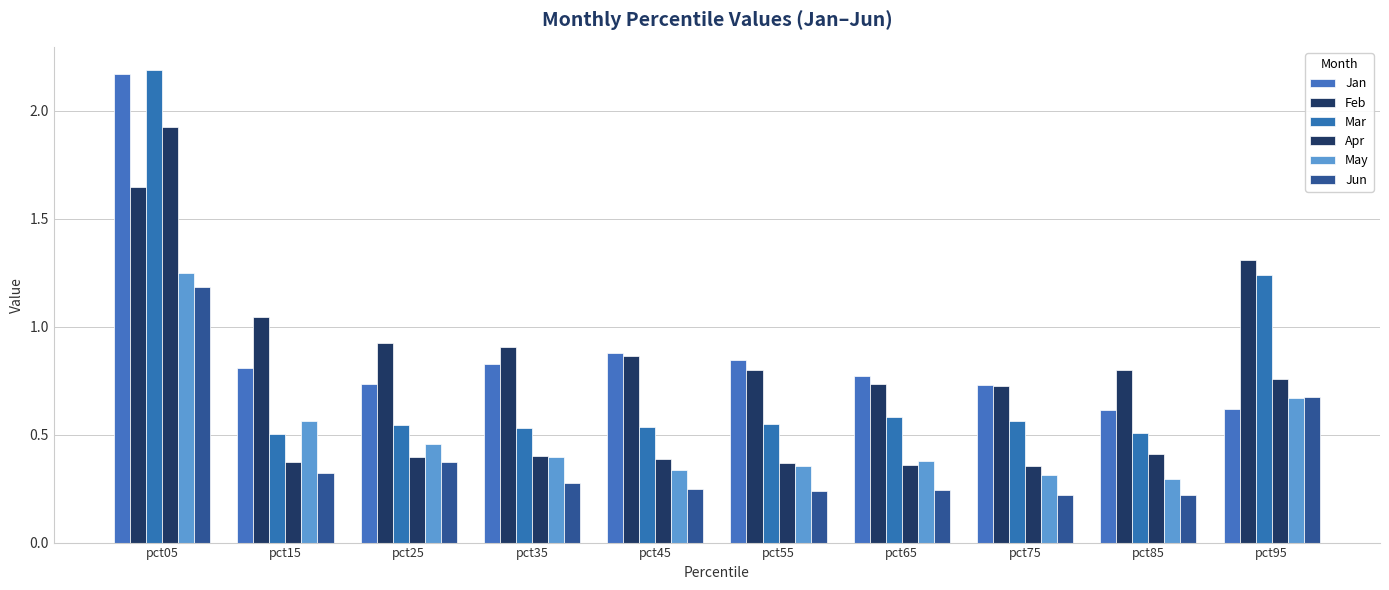

Which series has the widest spread of values?

Mar